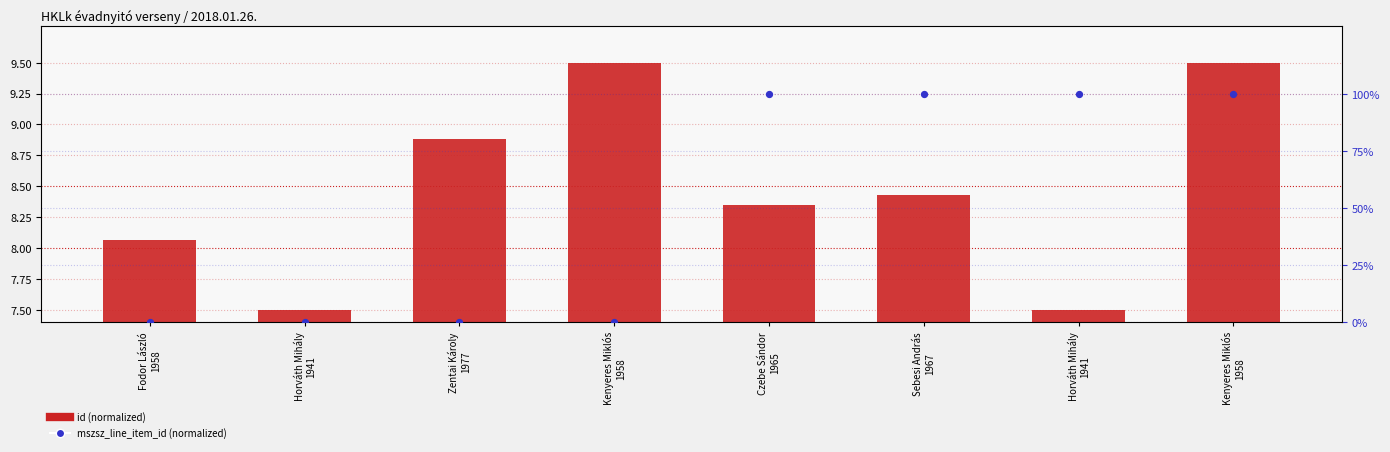

Is the value of id (normalized) at Kenyeres Miklós
1958 greater than the value of mszsz_line_item_id (normalized) at Horváth Mihály
1941?

Yes